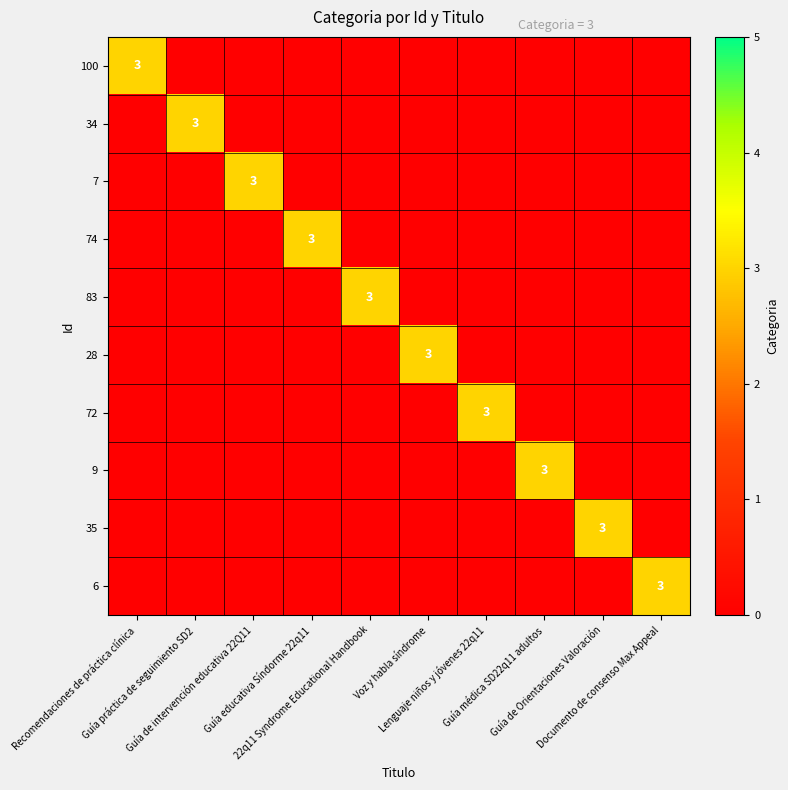

At how many categories does at least one series exceed 0?

10